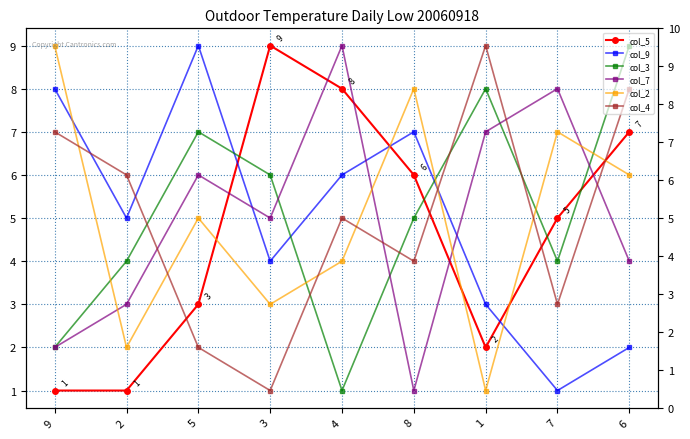

How many col_3 values are between 4 and 7?

5